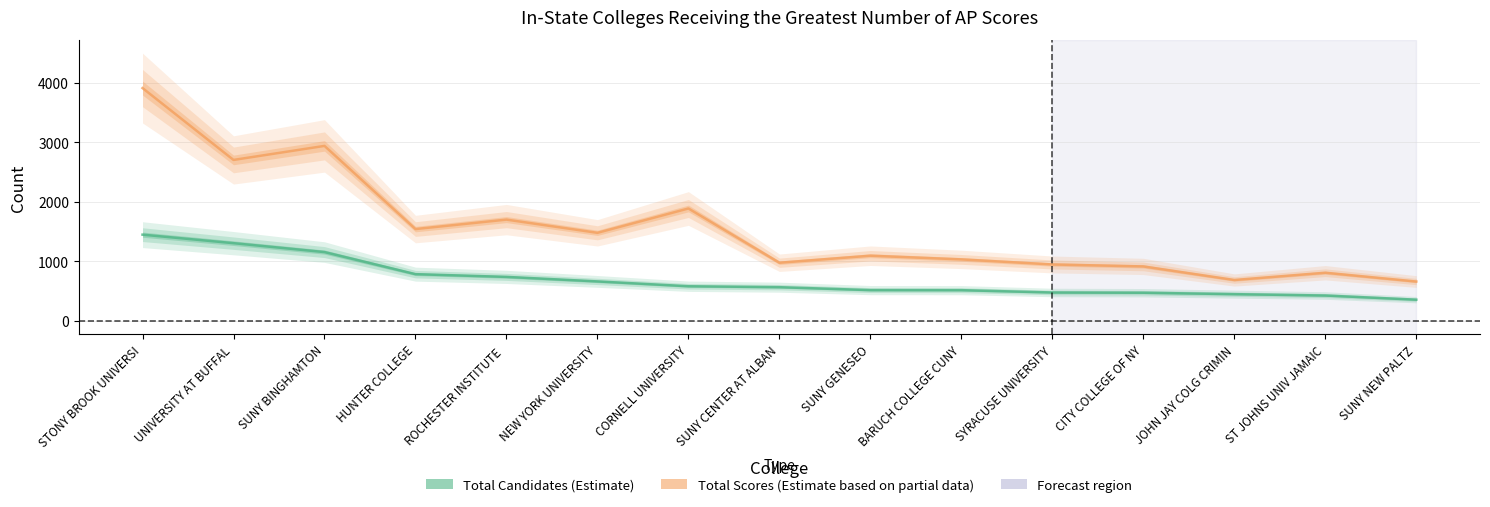

What are all the series names shown in the legend?

Total Candidates, Total Scores